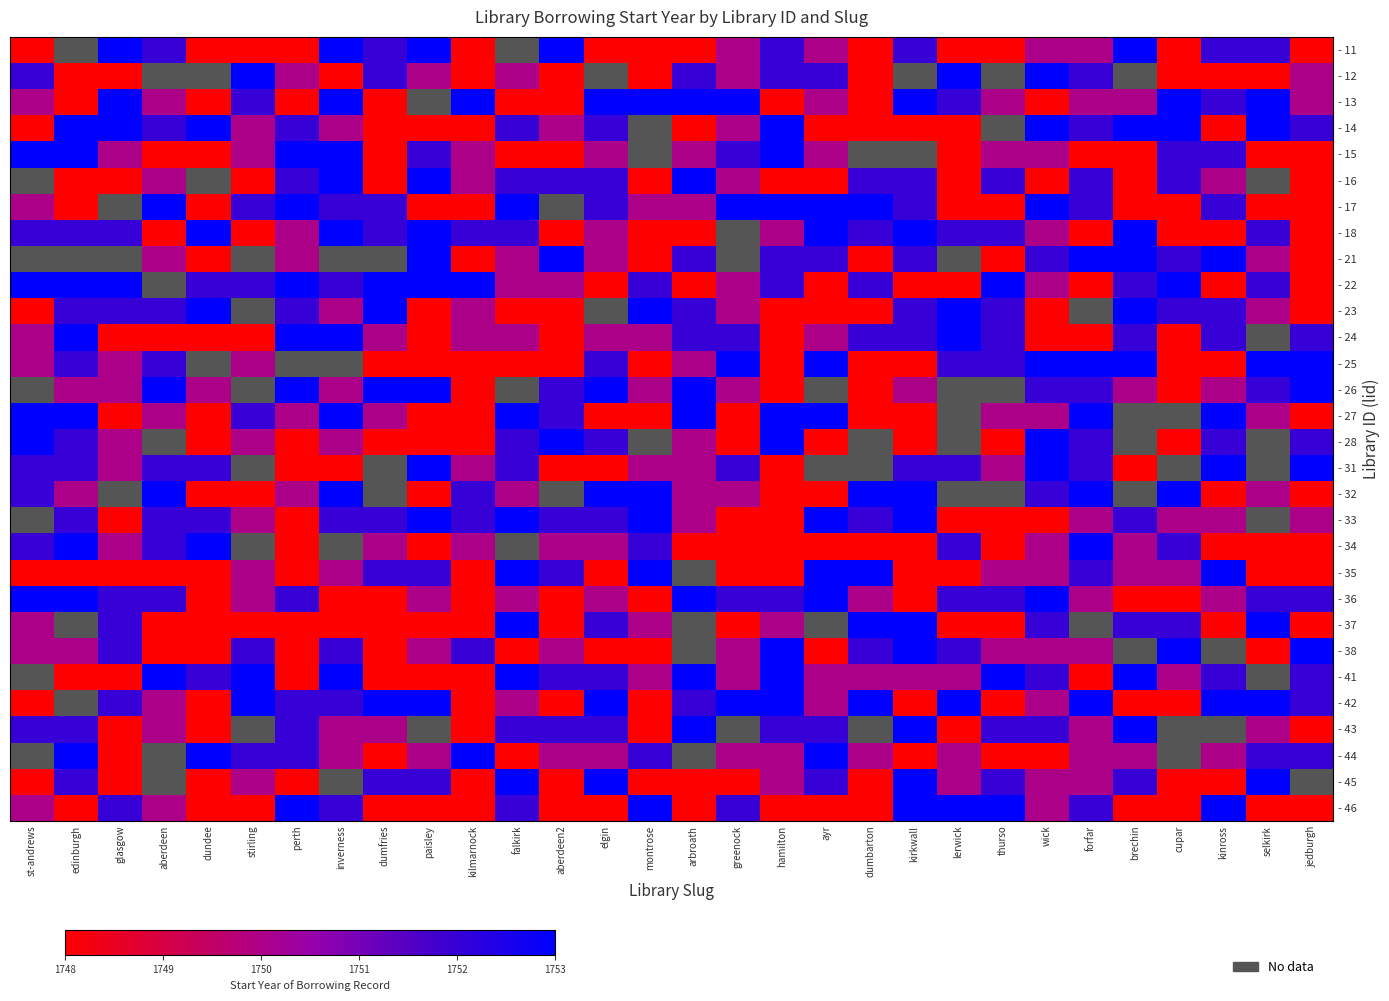

At which label does - 37 reach its minimum?

aberdeen